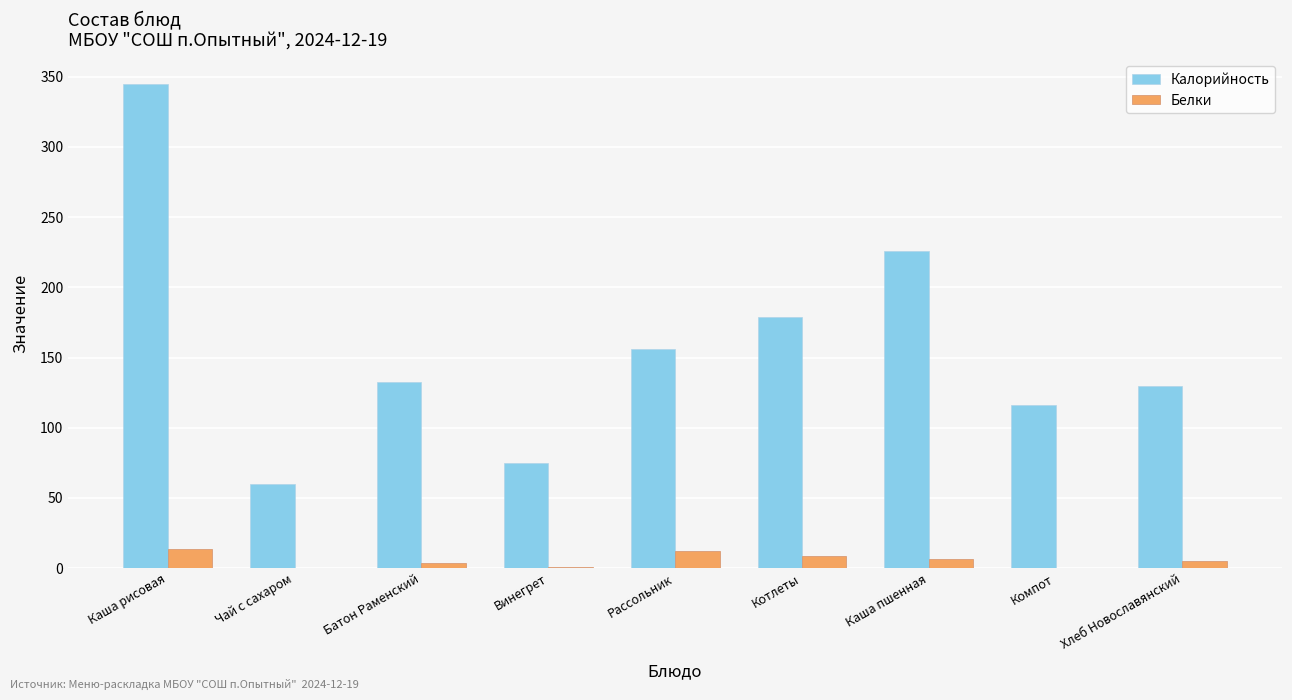

At which category is the sum across all series the highest?

Каша рисовая